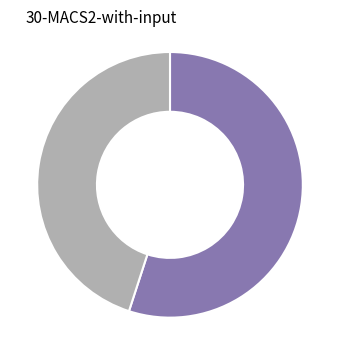

Is there a majority slice in this chart?

Yes